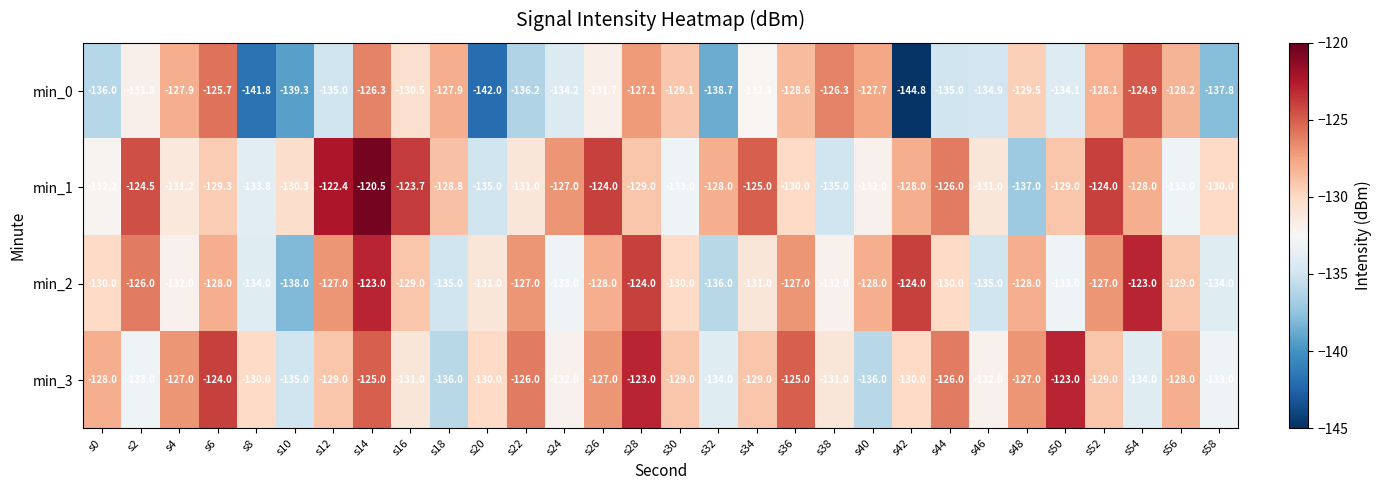

Where does the min_3 series first go above -129?

s0